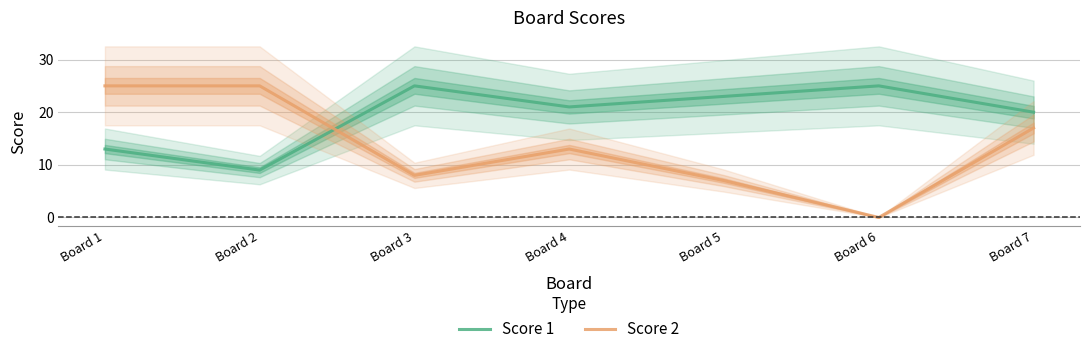

At which category does the chart reach its minimum across all series?

Board 6